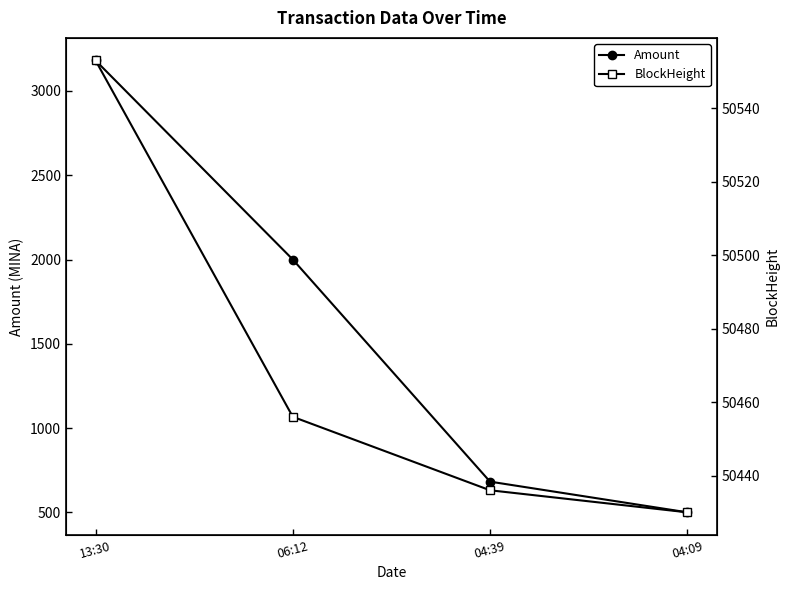

At which category is the sum across all series the highest?

13:30